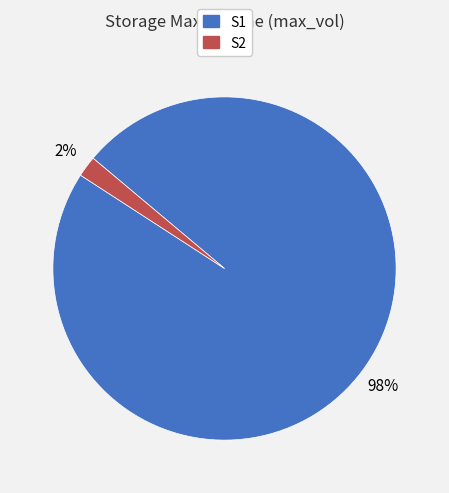

To the nearest percent, what is the difference between the largest and smallest slice percentages?

96%